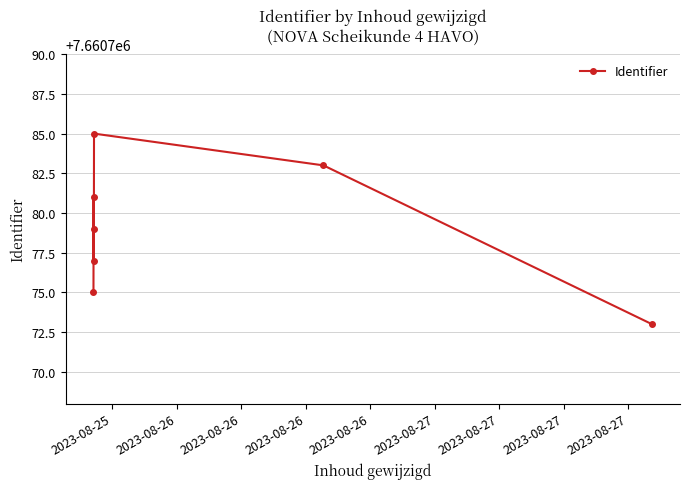

What is the minimum value shown in the chart?

7660773